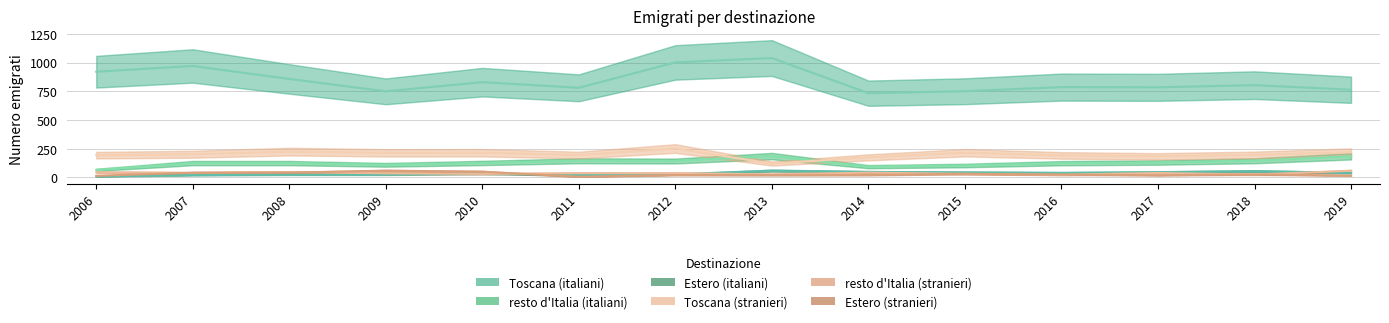

What is the difference between the maximum and minimum values in the Estero (italiani) series?

50